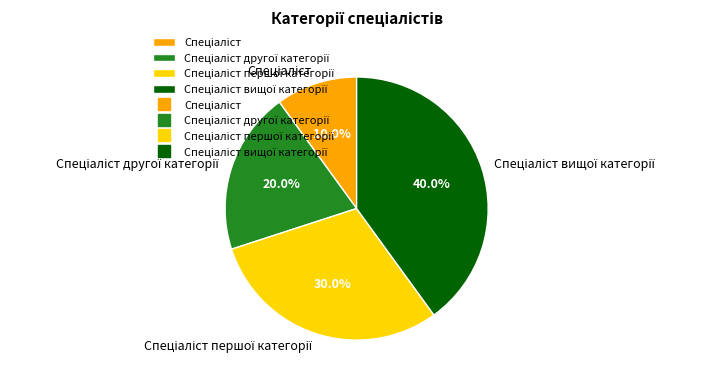

Is there any slice that represents more than half of the pie?

No